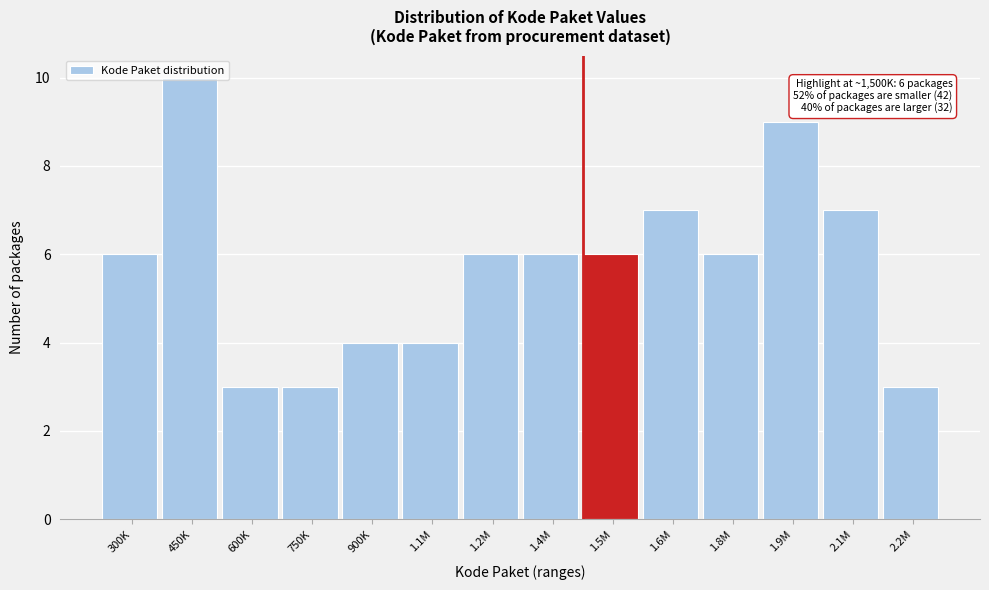

Between 1.6M and 1.9M, which is larger?

1.9M